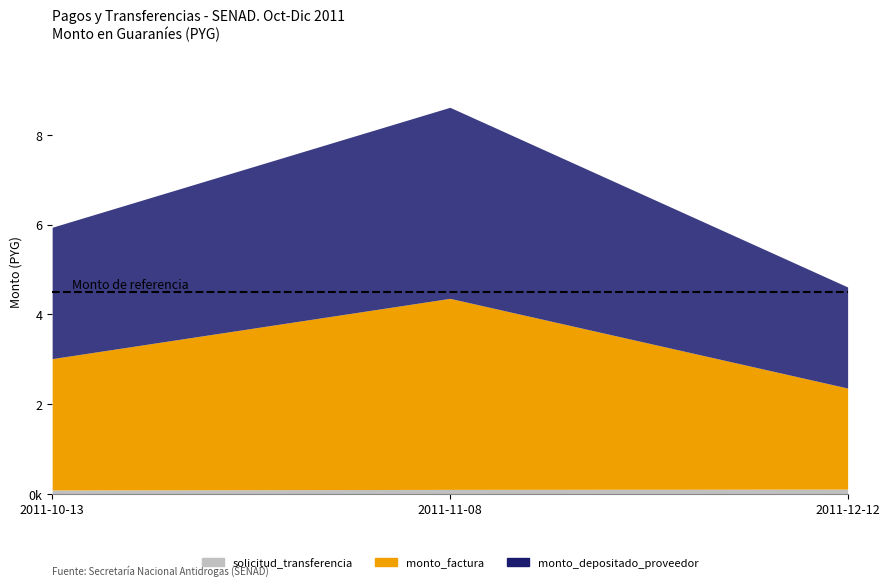

What value does the monto_factura series have at 2011-10-13?

2927081